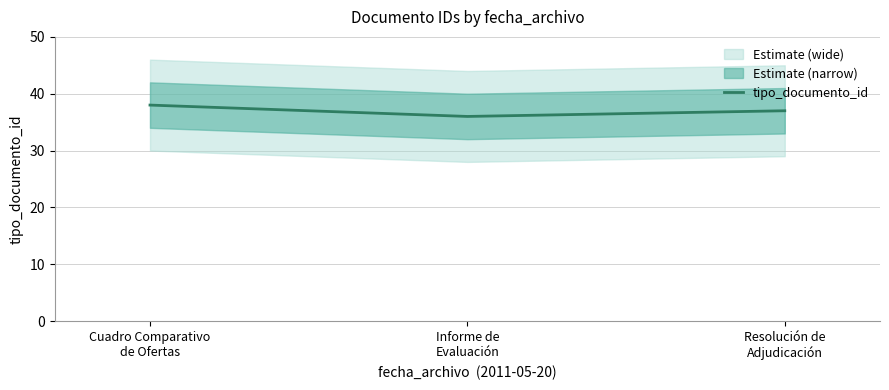

The value at Informe de
Evaluación is 36. True or false?

True